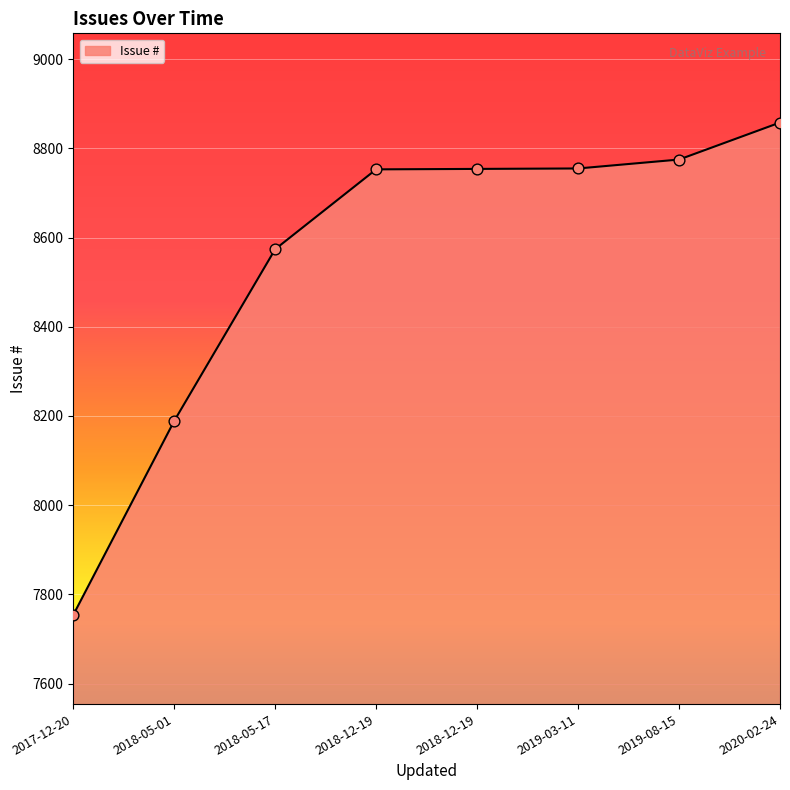

Approximately how many times larger is the value at 2019-08-15 compared to 2017-12-20?

1.1